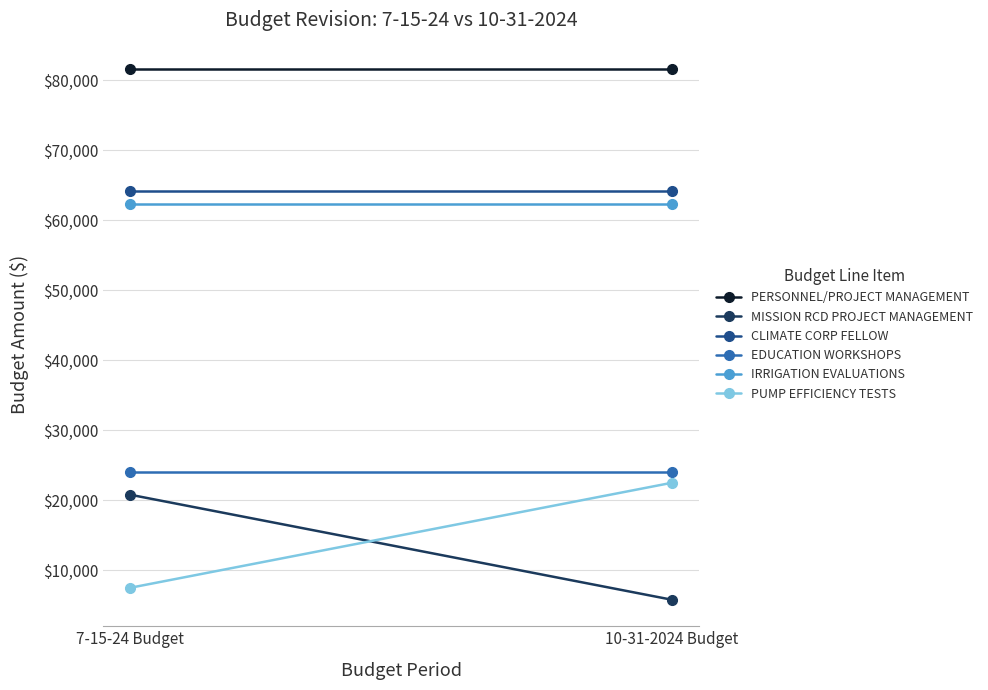

What is the spread (max minus min) of values at 10-31-2024 Budget?

75810